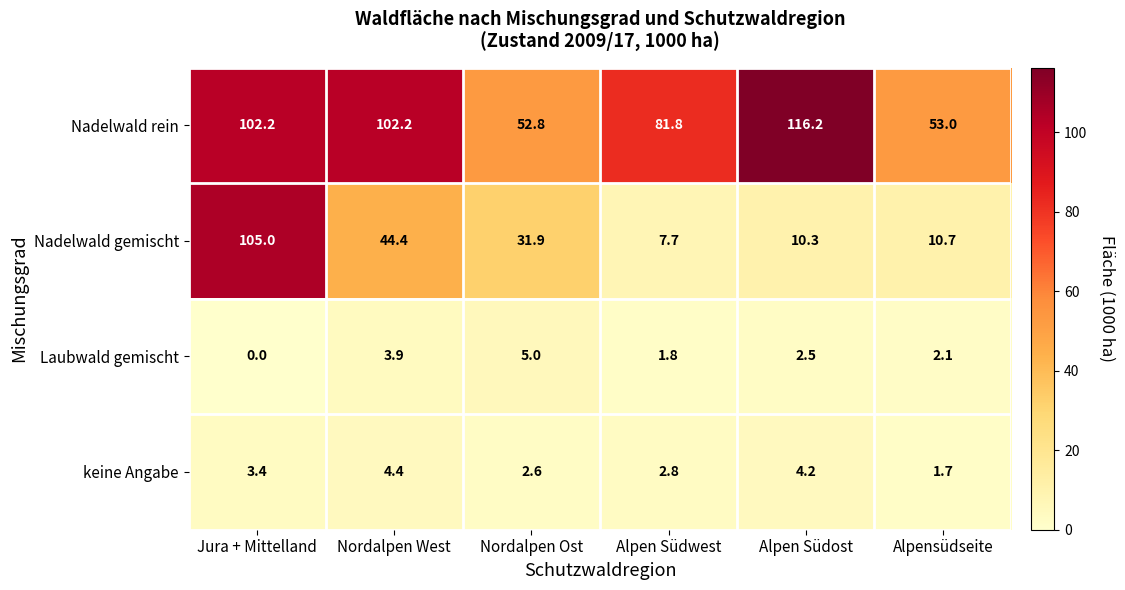

What is the average value of the Laubwald gemischt series?

2.6